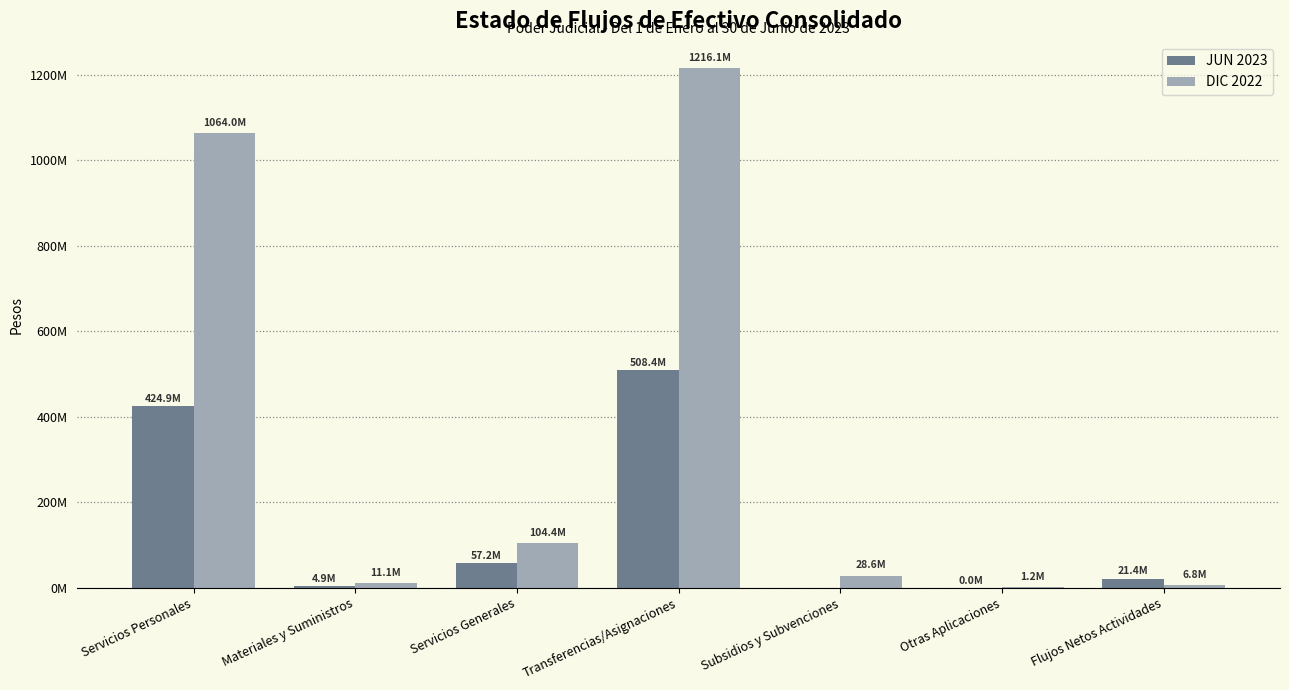

At which label does JUN 2023 reach its peak?

Transferencias/Asignaciones